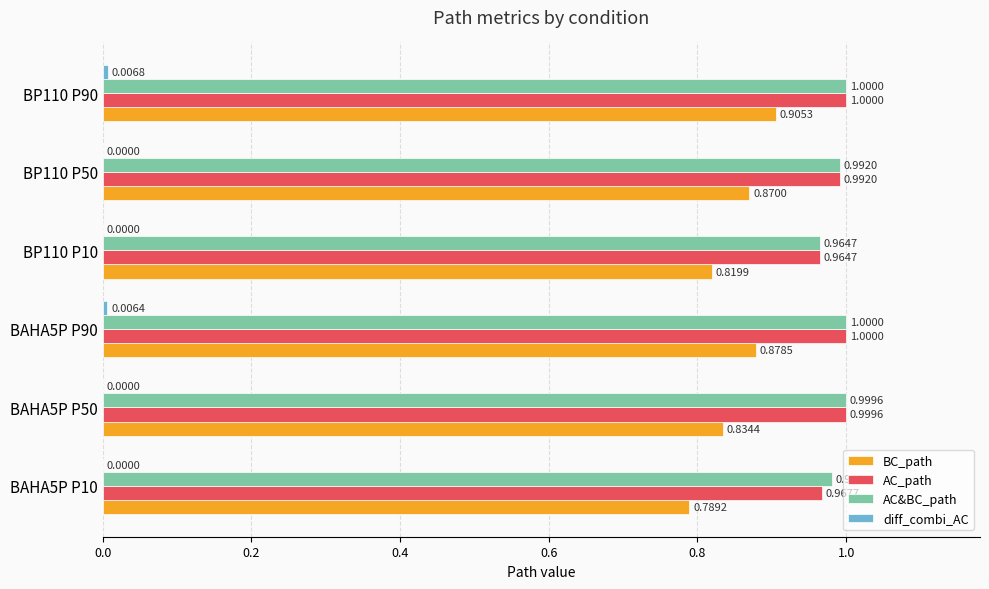

Count the number of categories in the chart.

6